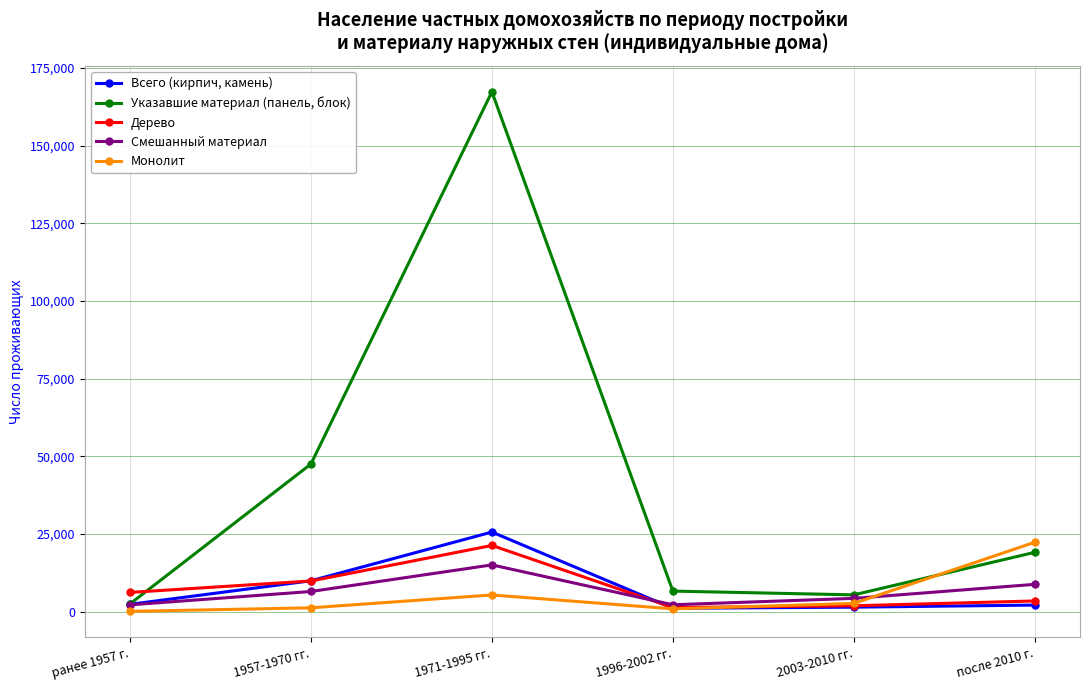

What is the label of the 6th point from the left?

после 2010 г.